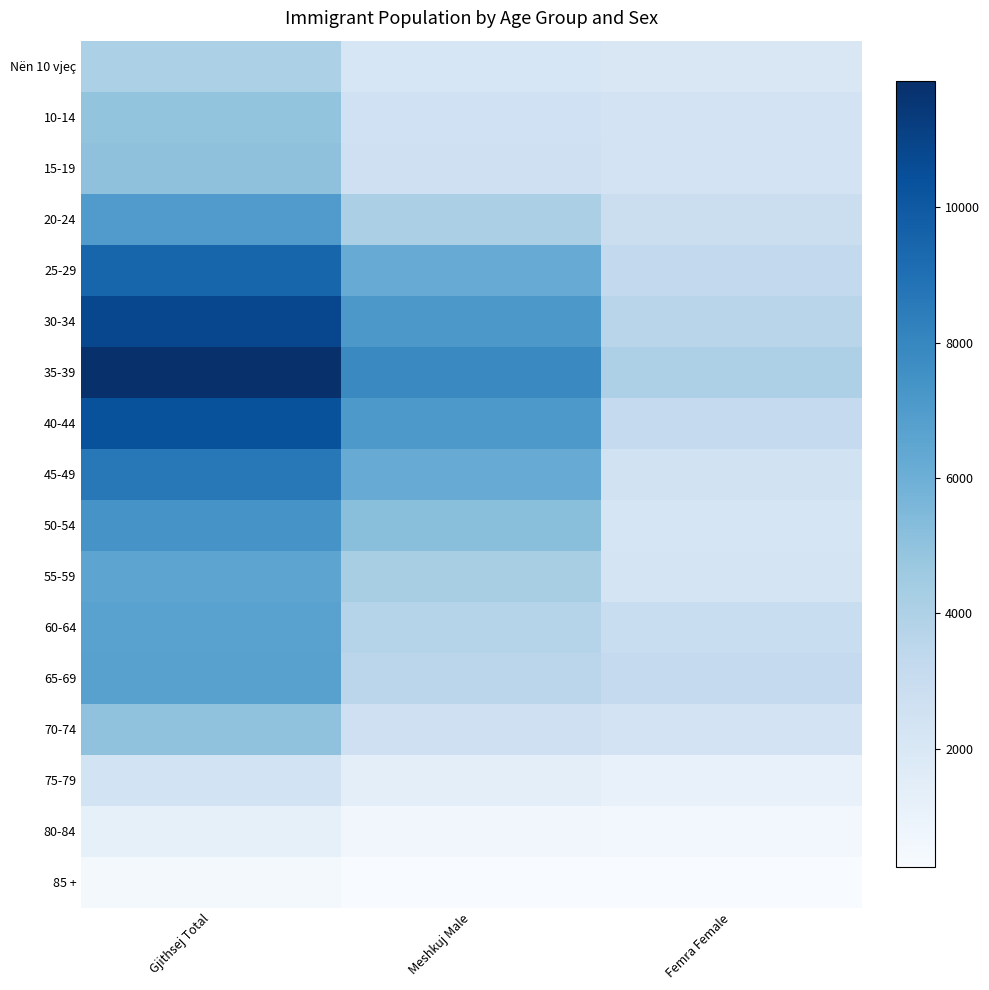

Between Meshkuj Male and Gjithsej Total, which is larger?

Gjithsej Total